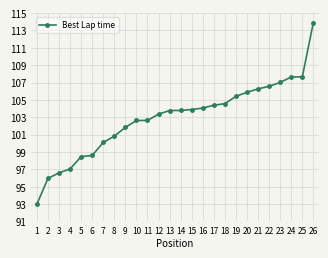

What is the change in value from 5 to 22?

+8.1